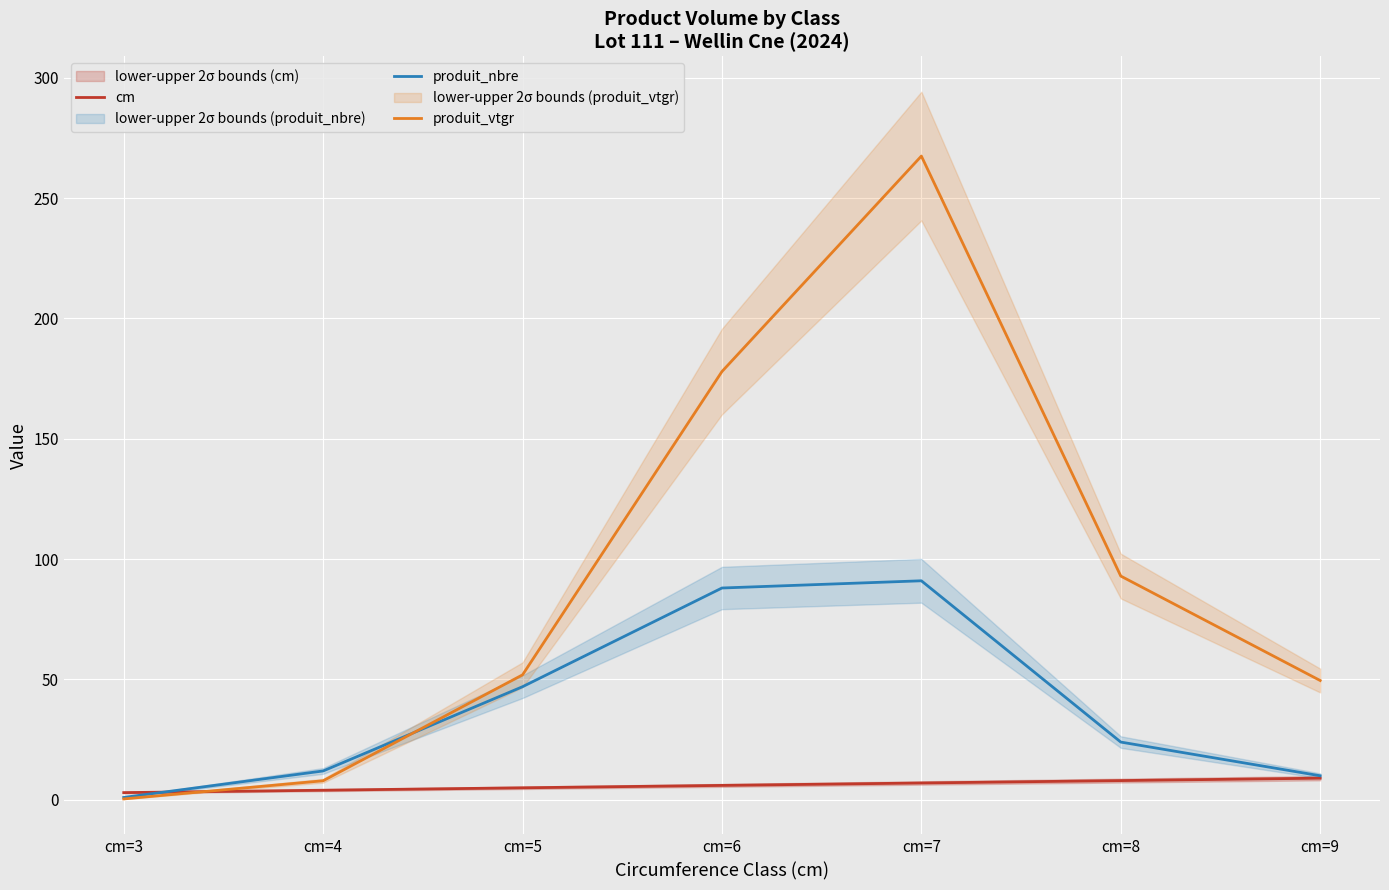

Does the chart display data point markers on the line(s)?

No